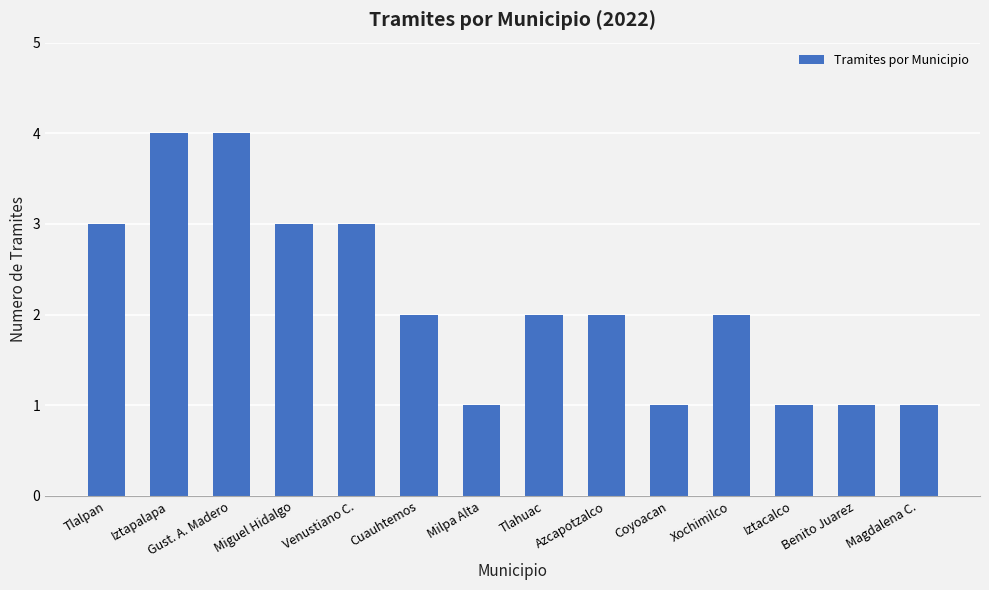

What is the maximum value shown in the chart?

4